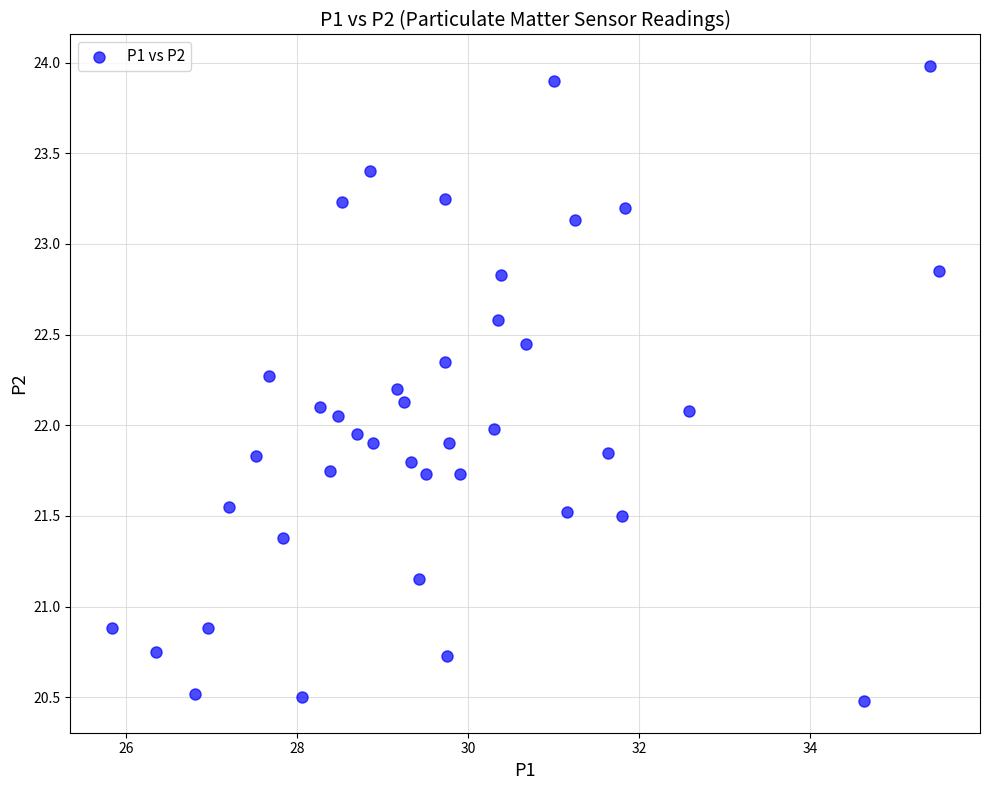

What is the range of X values (max minus min)?

9.7